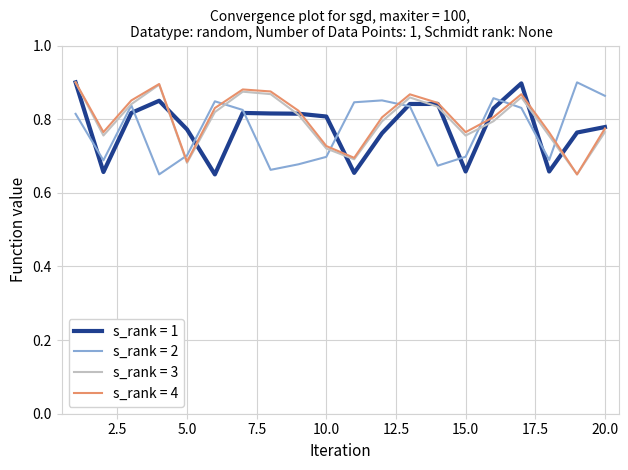

What are all the series names shown in the legend?

s_rank = 1, s_rank = 2, s_rank = 3, s_rank = 4